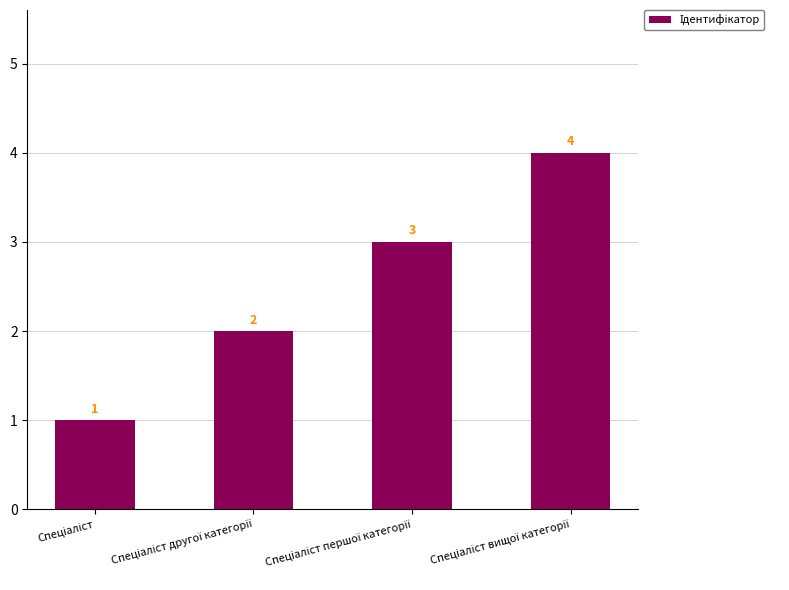

Count the values in the range 2 to 4.

3